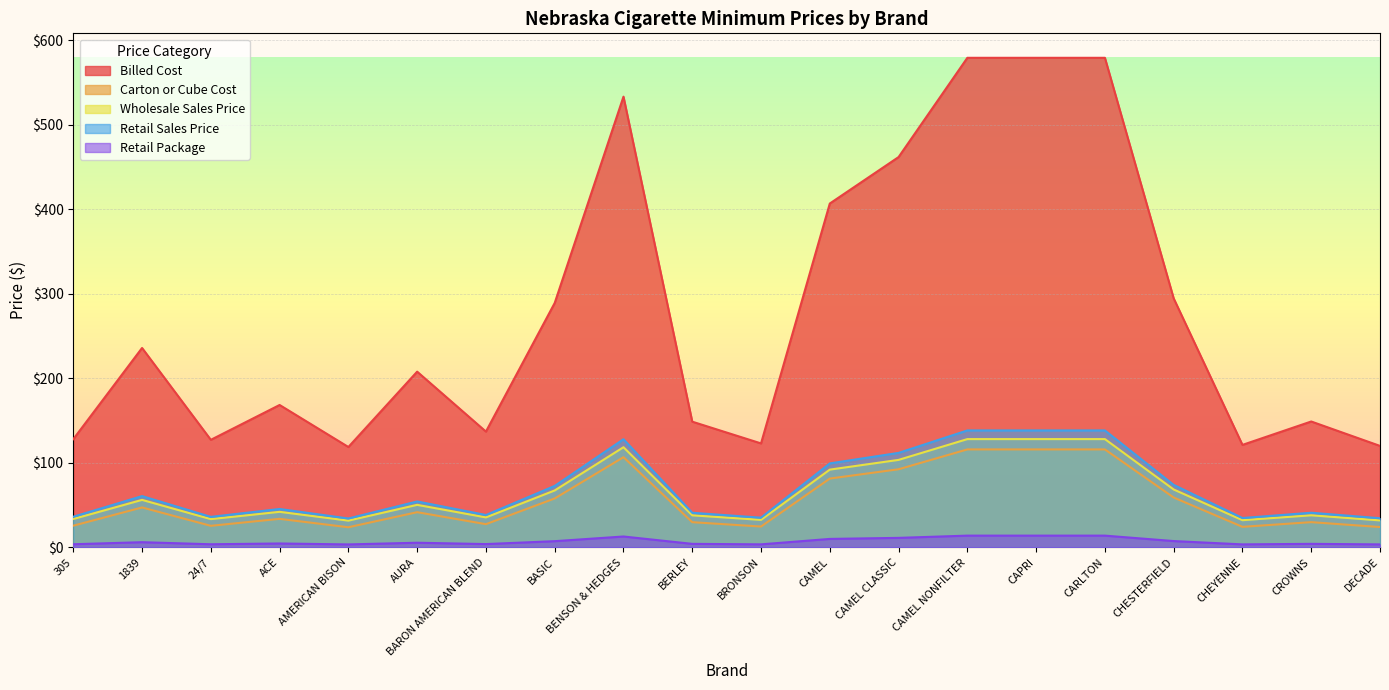

True or false: Billed Cost and Carton or Cube Cost cross at least once.

False